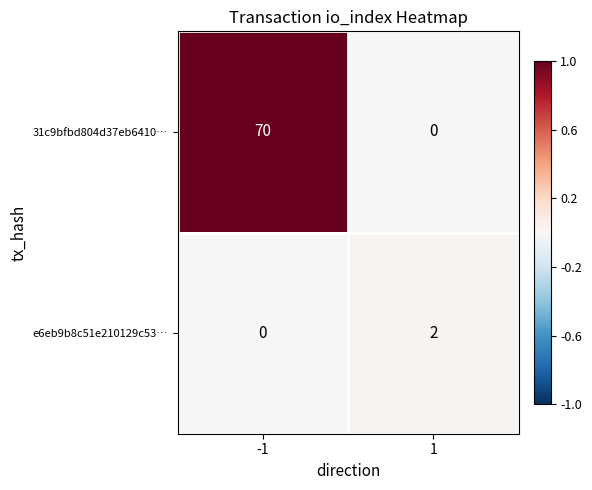

Reading left to right, list all the values displayed in this chart.

31c9bfbd804d37eb6410…: 70	0
e6eb9b8c51e210129c53…: 0	2